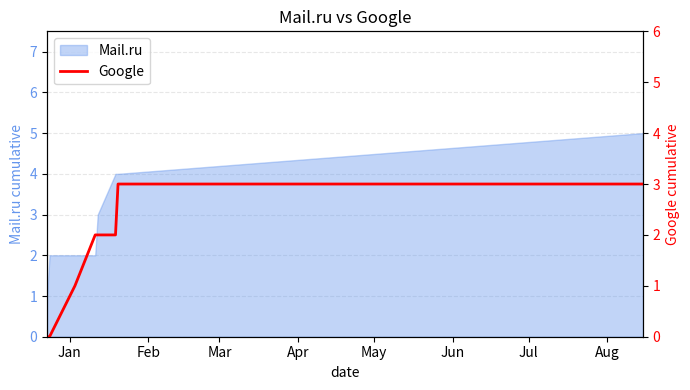

How many values are above zero?

6